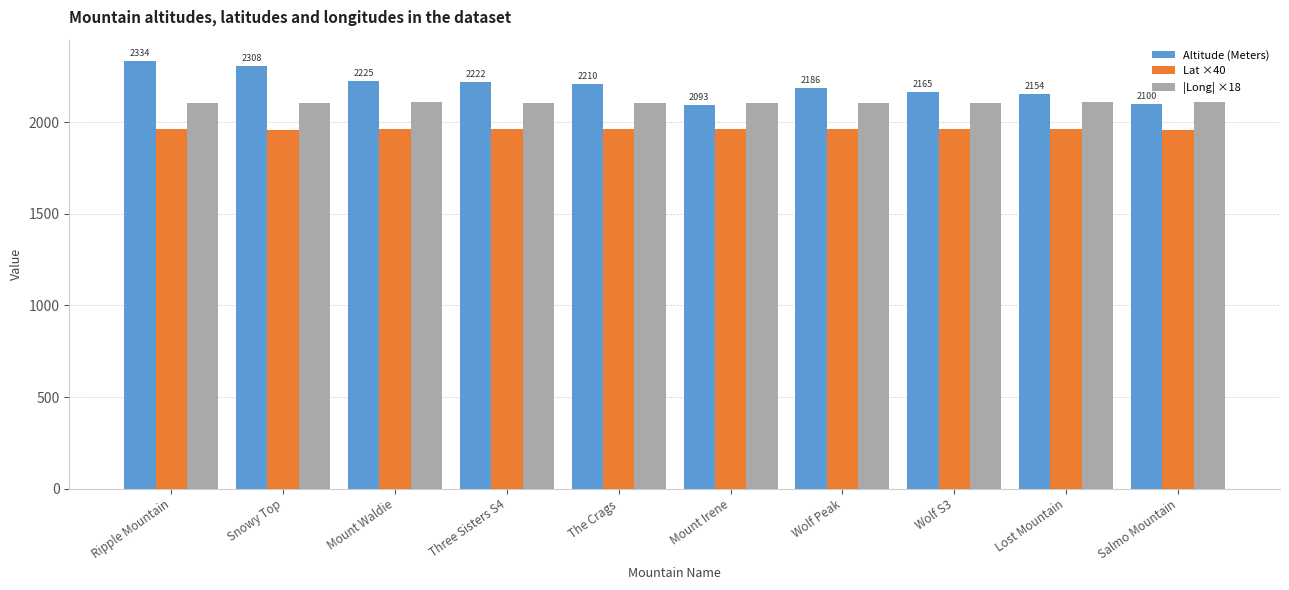

Which series has the largest range (max minus min)?

Altitude (Meters)